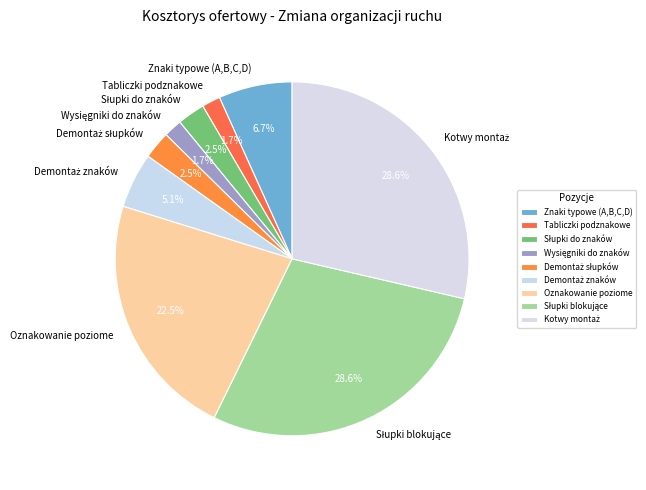

How many segments does this pie chart have?

9